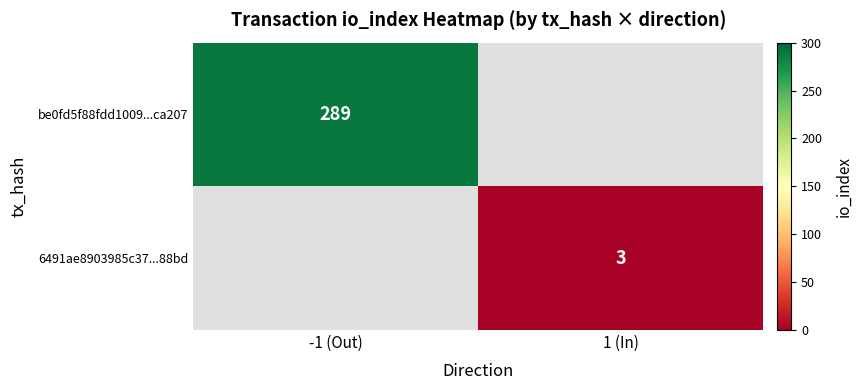

Is the value of be0fd5f88fdd1009...ca207 at -1 (Out) greater than the value of 6491ae8903985c37...88bd at 1 (In)?

Yes